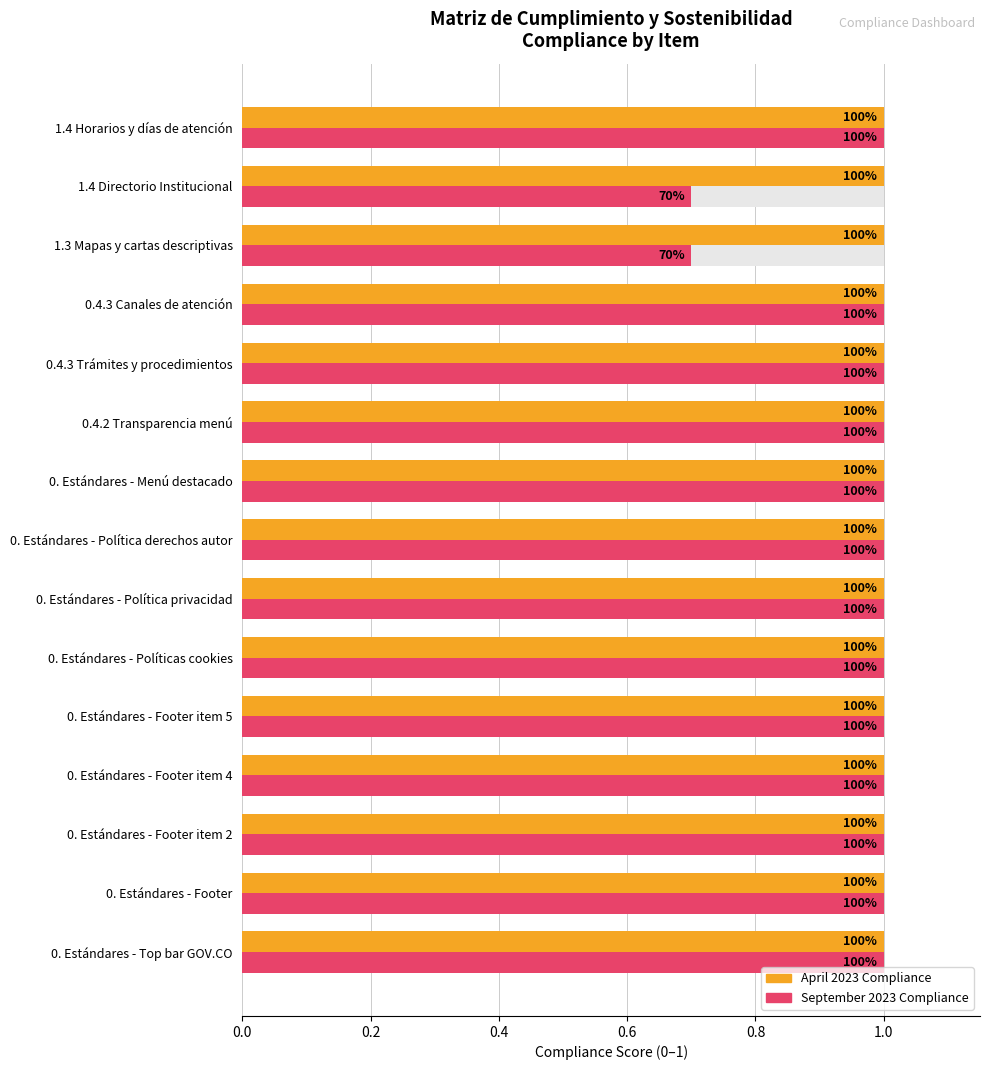

How many bars are there in each group?

2